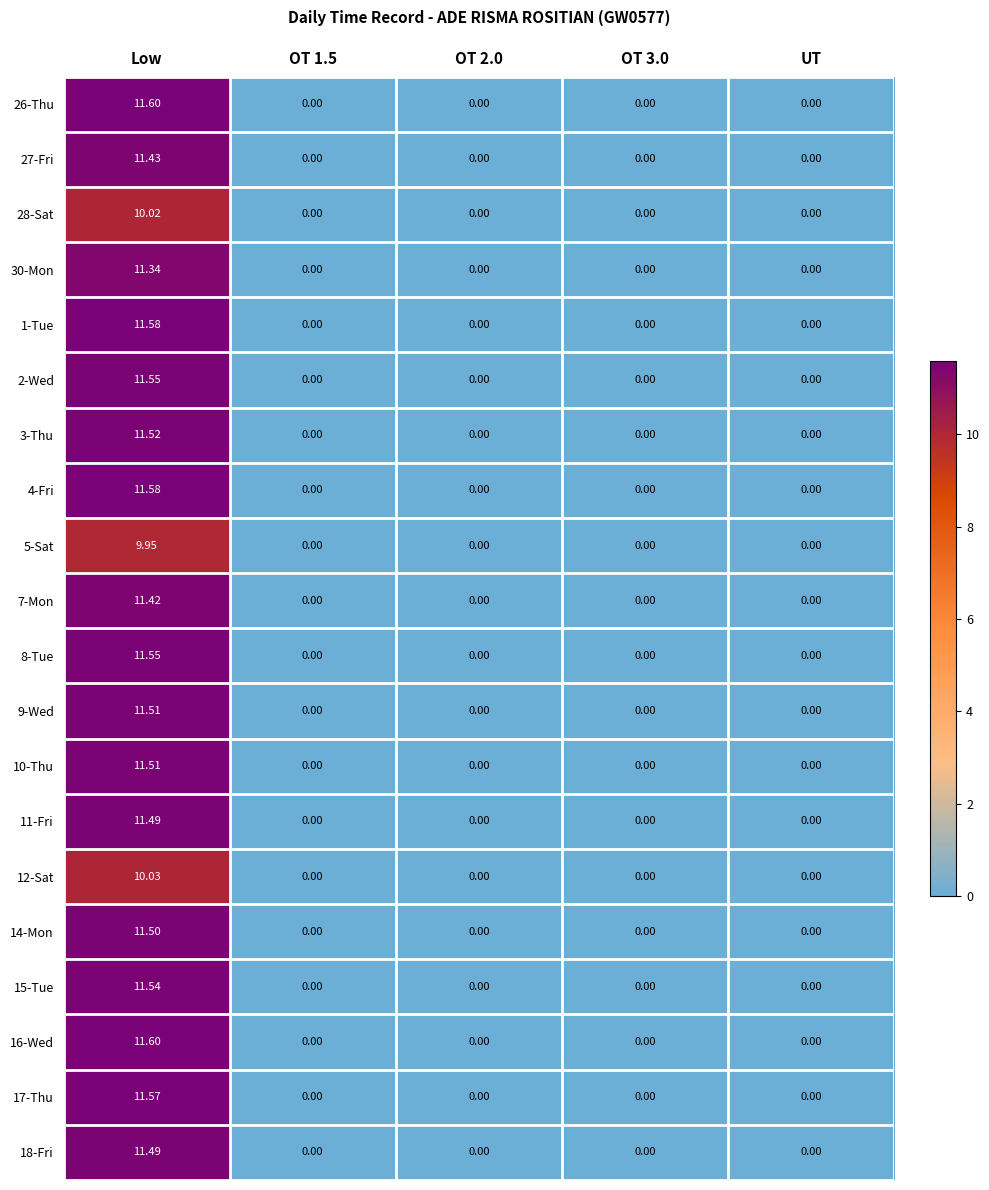

What is the spread (max minus min) of values at Low?

1.7